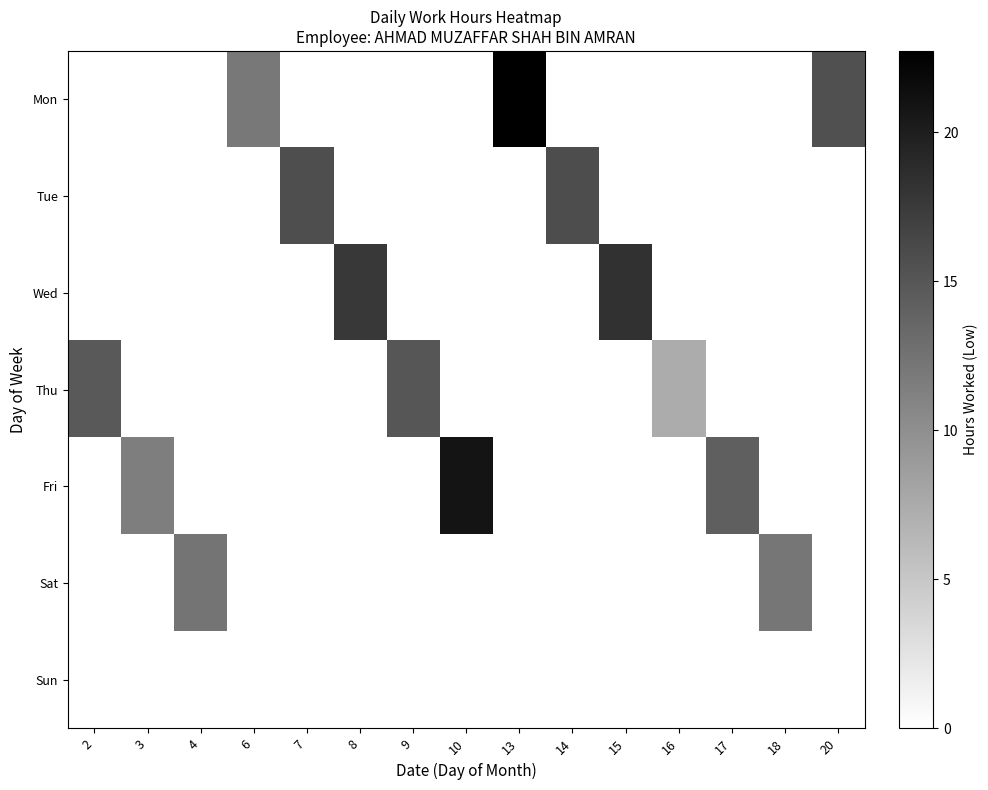

What is the total value across all series at 3?

11.5